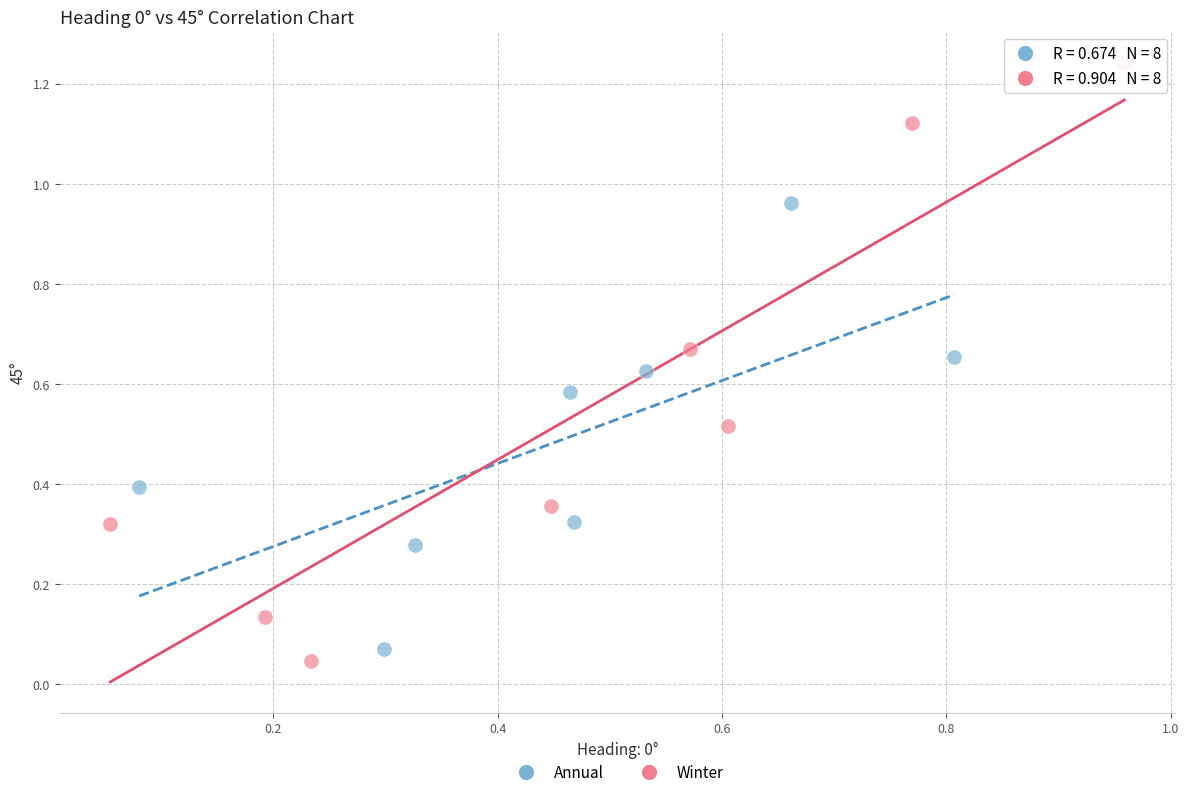

Which series reaches the minimum Y coordinate?

Winter